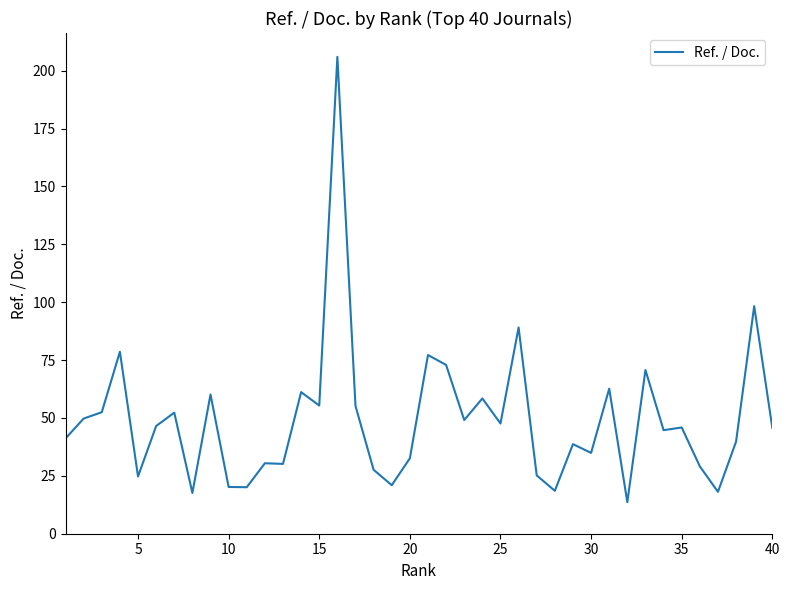

What is the greatest value displayed?

206.0